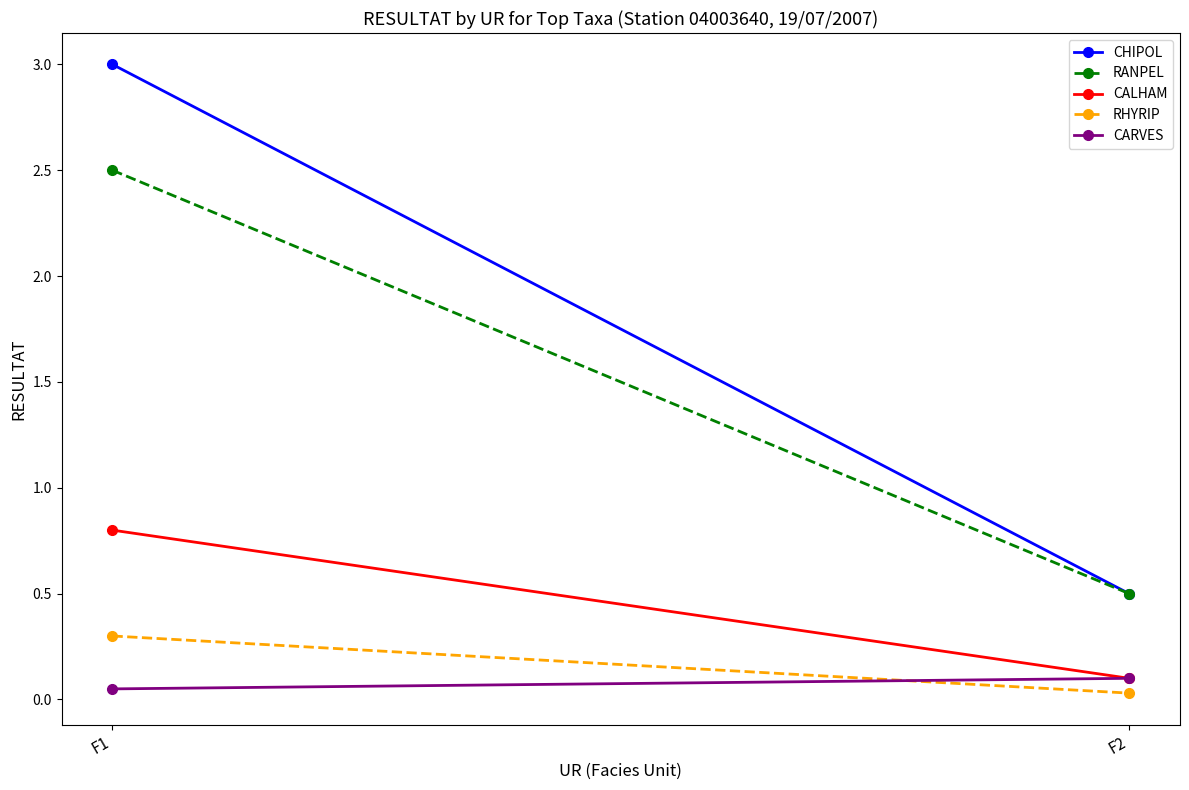

Reading left to right, list all the values displayed in this chart.

CHIPOL: F1=3.0	F2=0.5
RANPEL: F1=2.5	F2=0.5
CALHAM: F1=0.8	F2=0.1
RHYRIP: F1=0.3	F2=0.0
CARVES: F1=0.1	F2=0.1